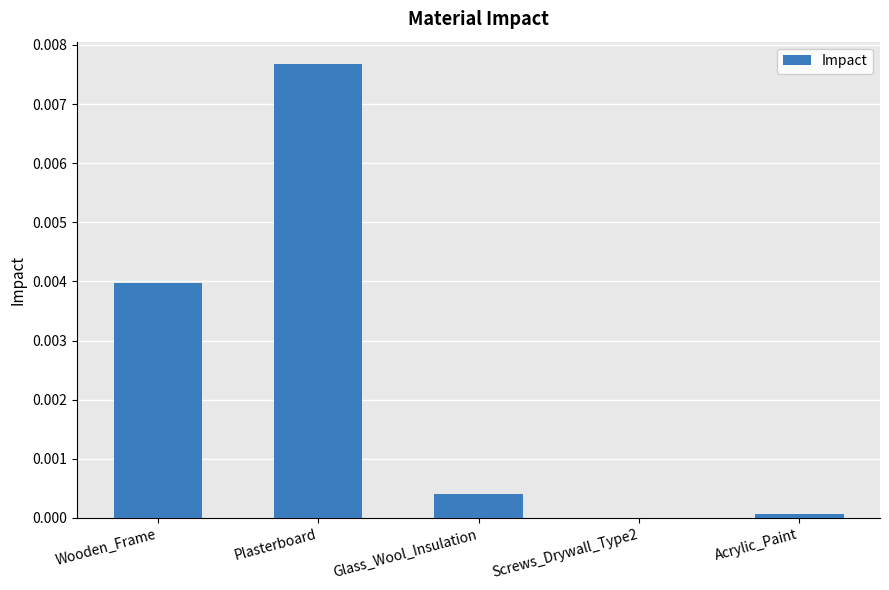

Which label corresponds to the largest value in the chart?

Plasterboard